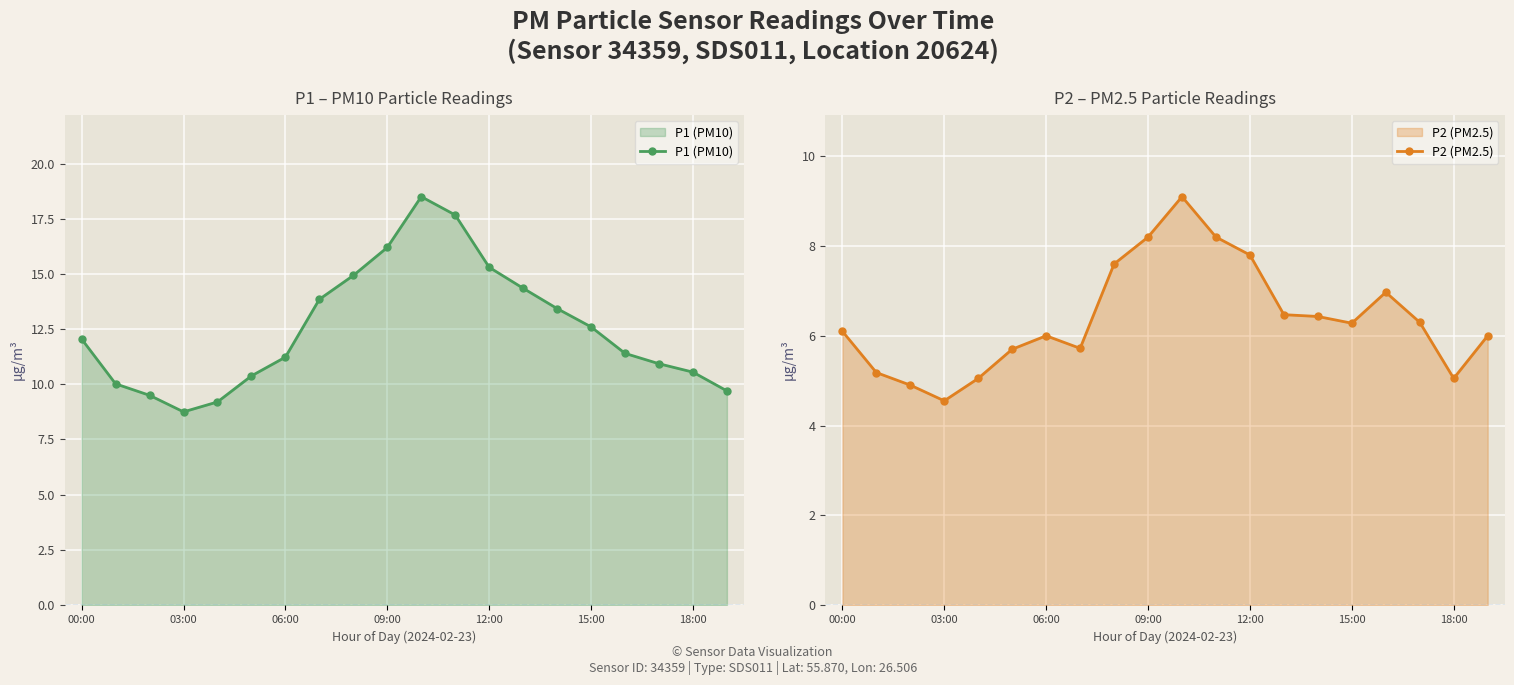

True or false: P1 (PM10) has more than 2 interior local peaks.

False